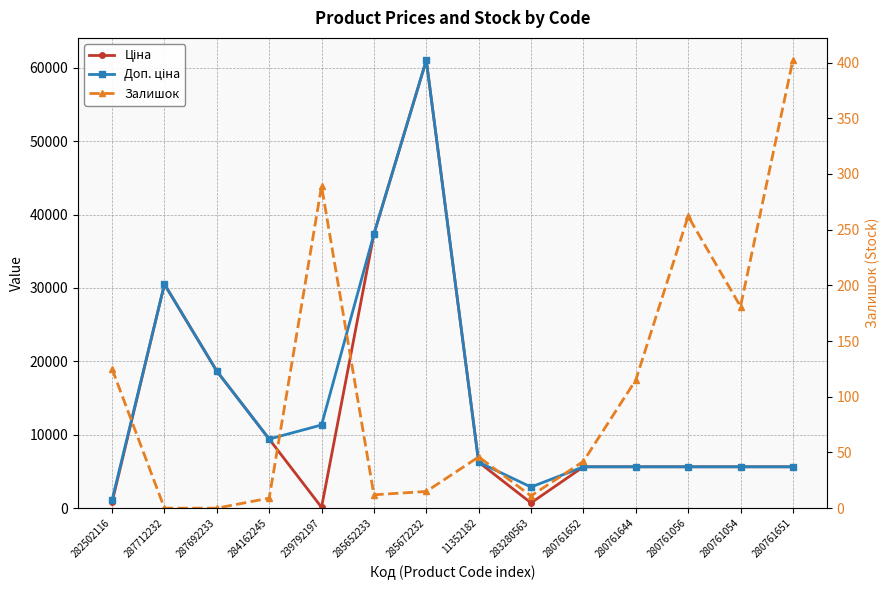

Between which two adjacent categories do Ціна and Залишок first intersect?

284162245 and 239792197